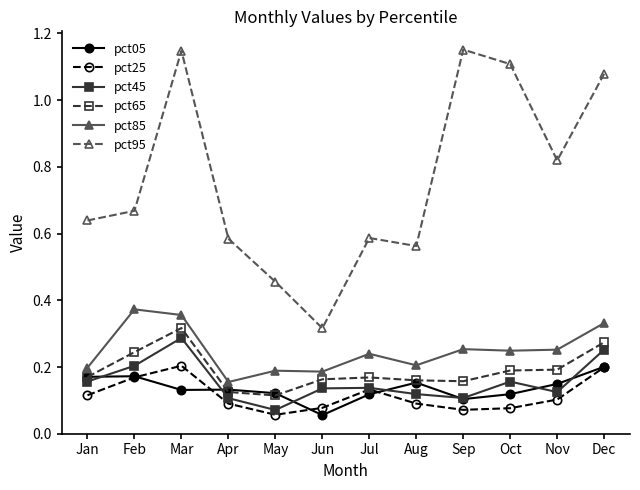

Between Mar and May, which series saw the biggest shift?

pct95